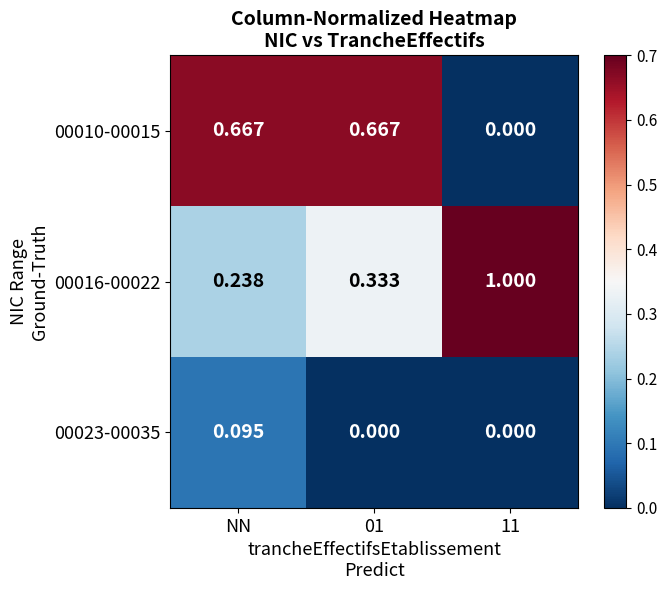

Is the value of 00023-00035 at 11 greater than the value of 00010-00015 at 01?

No